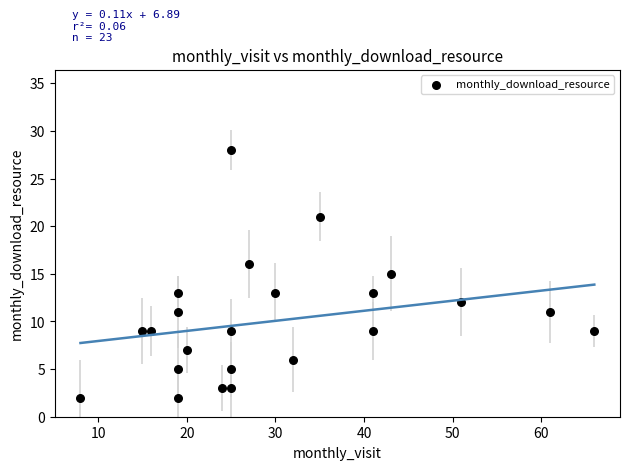

What is the range of X values (max minus min)?

58